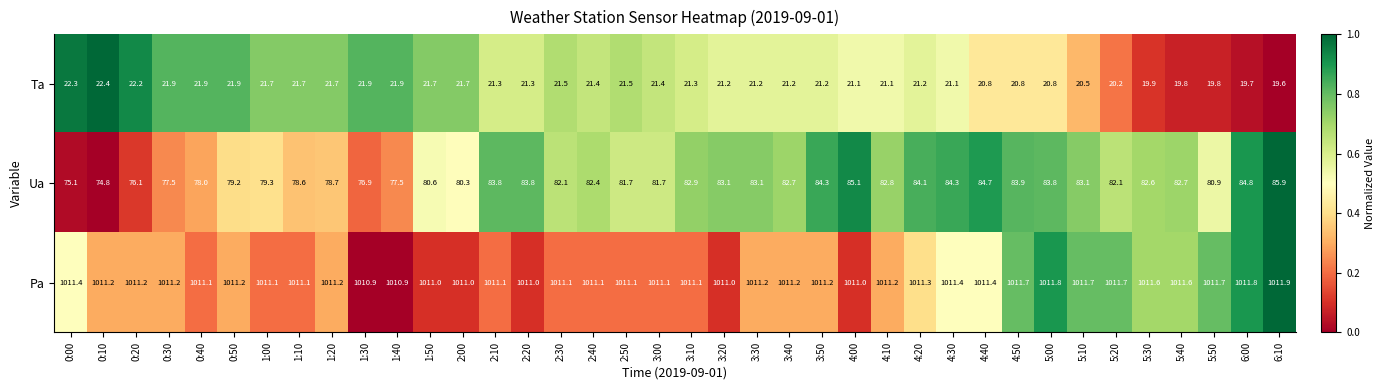

Which series has the largest total across all categories?

Pa